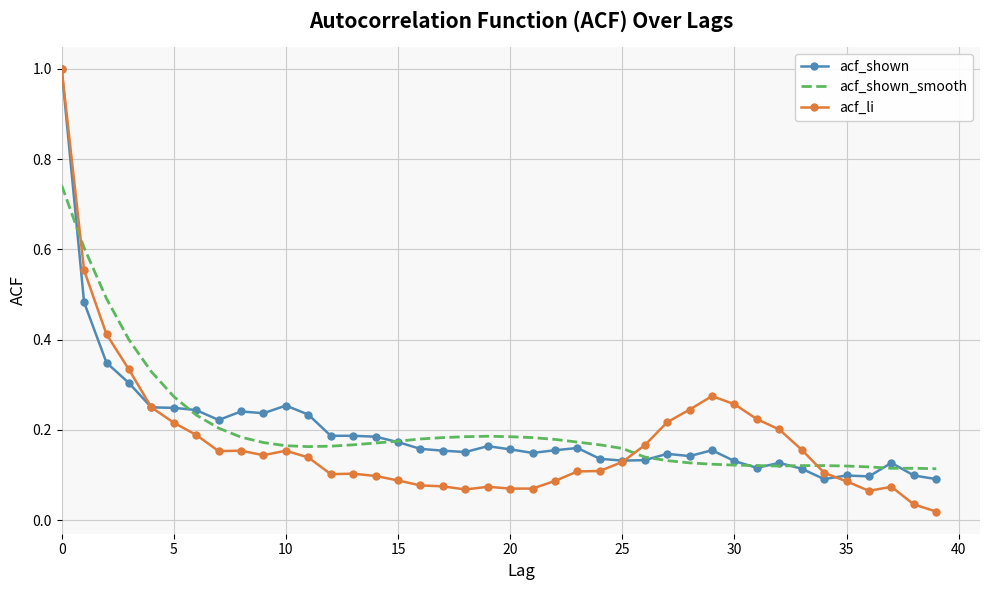

True or false: acf_li has more than 2 interior local peaks.

True